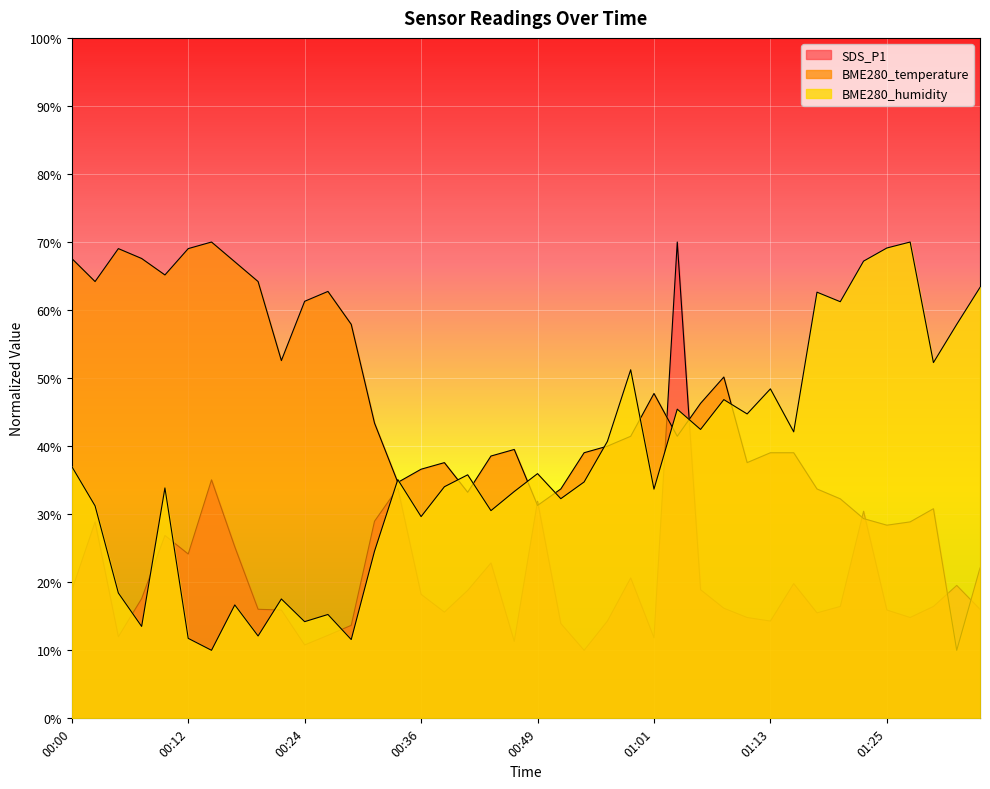

At which category does BME280_humidity reach its first local peak?

00:09